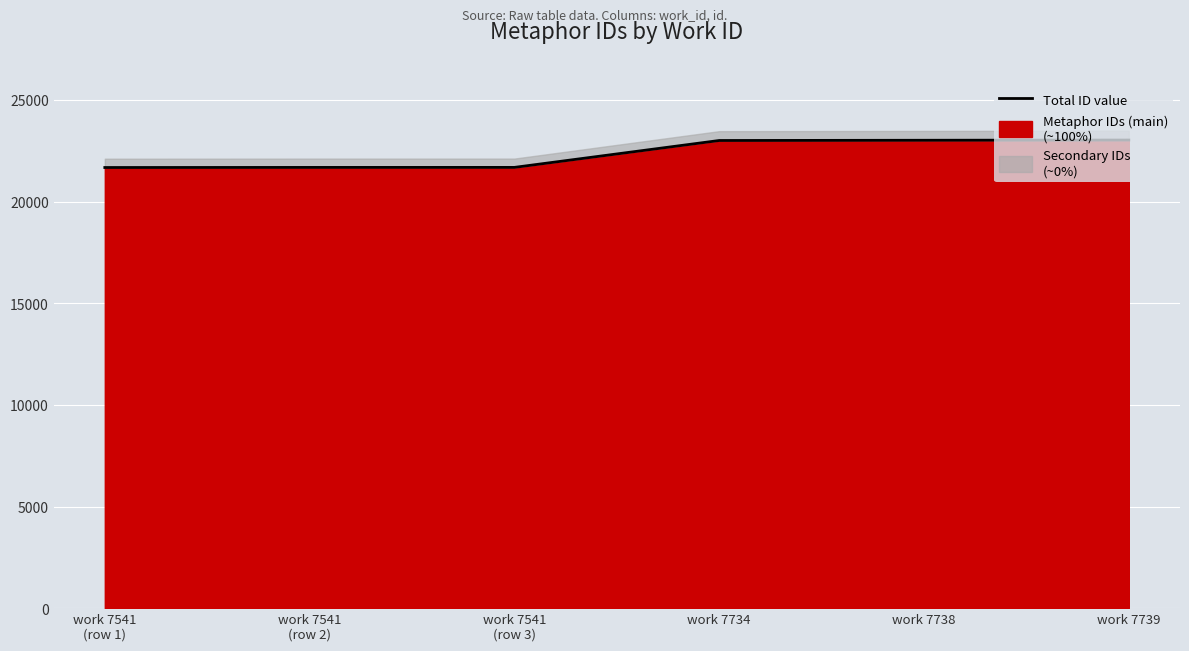

List the labels in order of value, largest first.

work 7739, work 7738, work 7734, work 7541
(row 3), work 7541
(row 2), work 7541
(row 1)